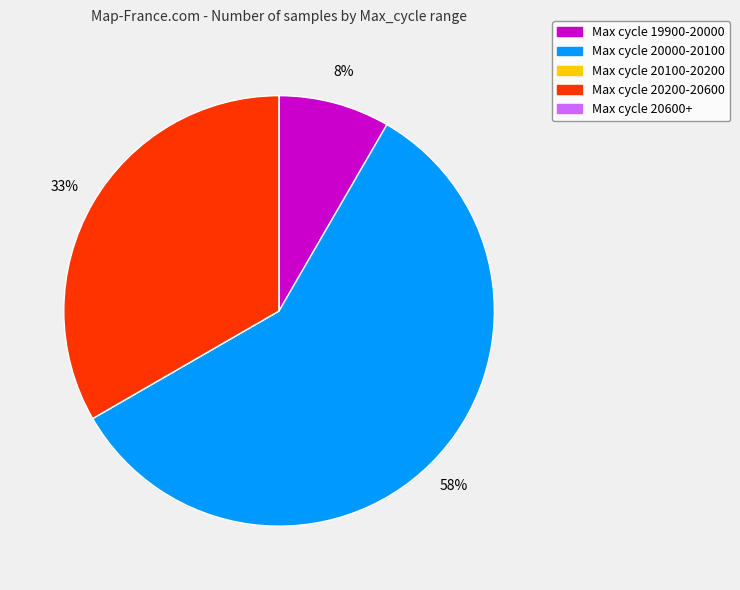

Is there any slice that represents more than half of the pie?

Yes